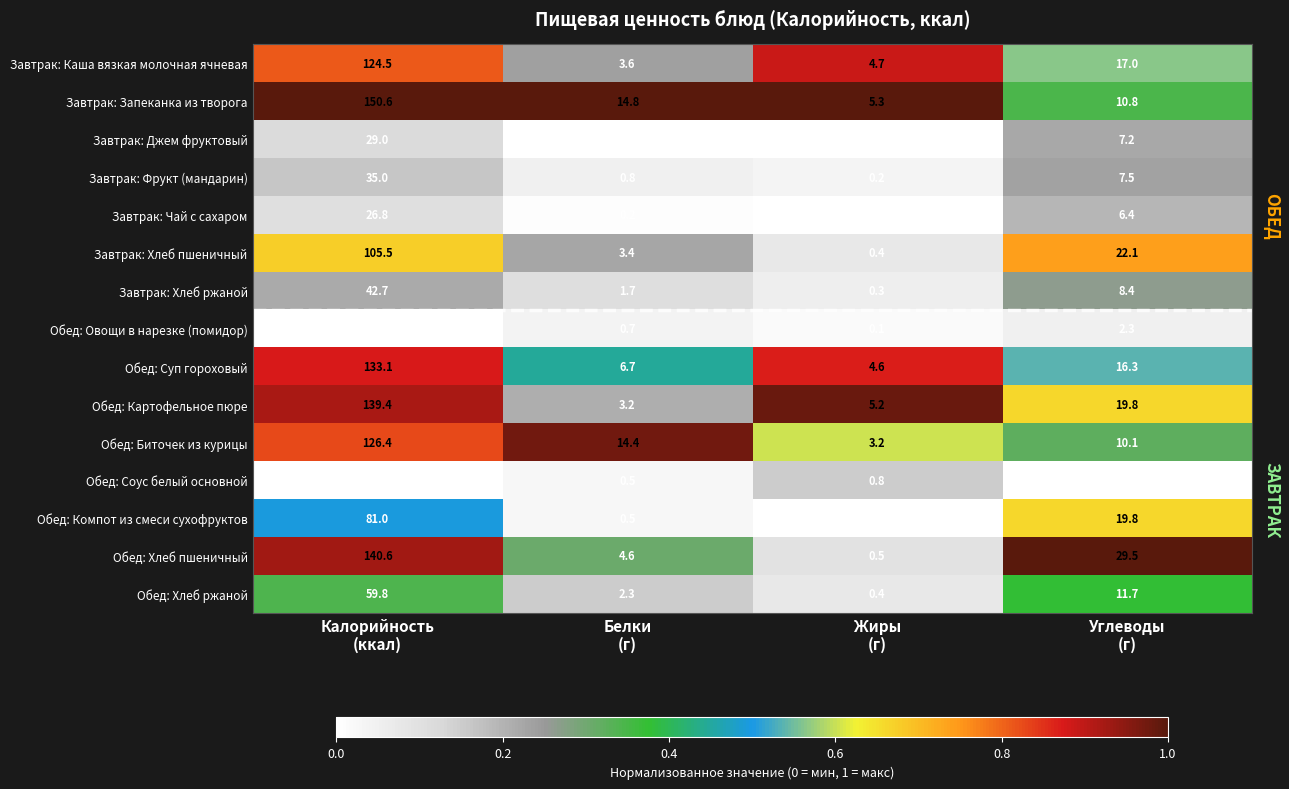

What is the minimum value for Завтрак: Хлеб пшеничный?

0.4